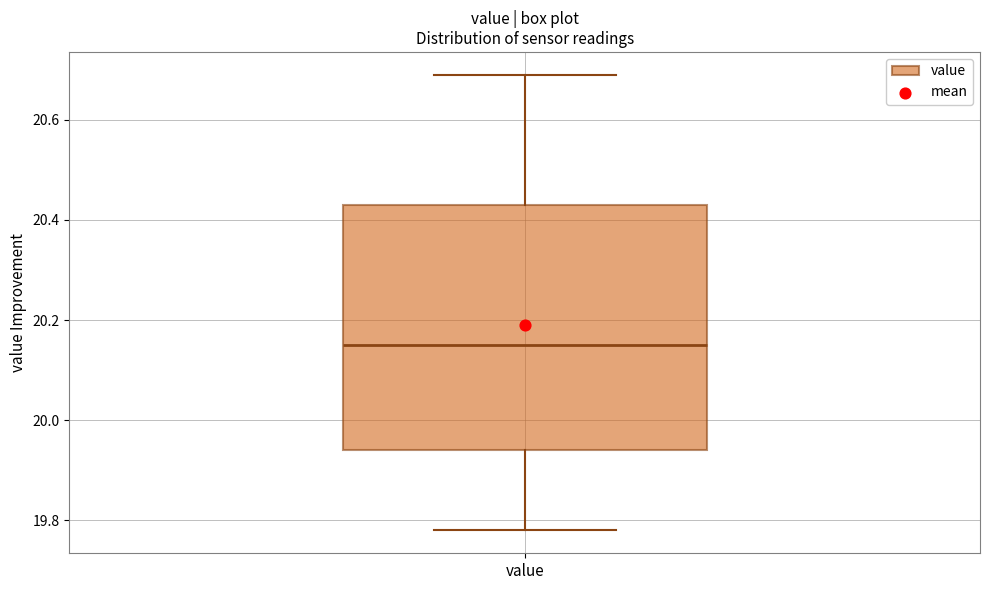

Read this box plot against the y-axis: the position of the median line, the range covered by the box, and the ends of both whiskers. The values are not printed on the chart, so give them approximately, as read against the axis.

median 20.16, box 19.94 to 20.44, whiskers 19.78 to 20.70